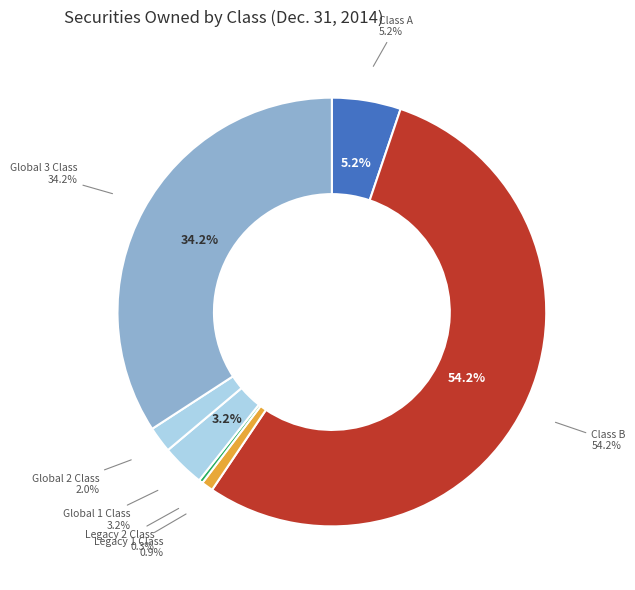

How many segments does this pie chart have?

7